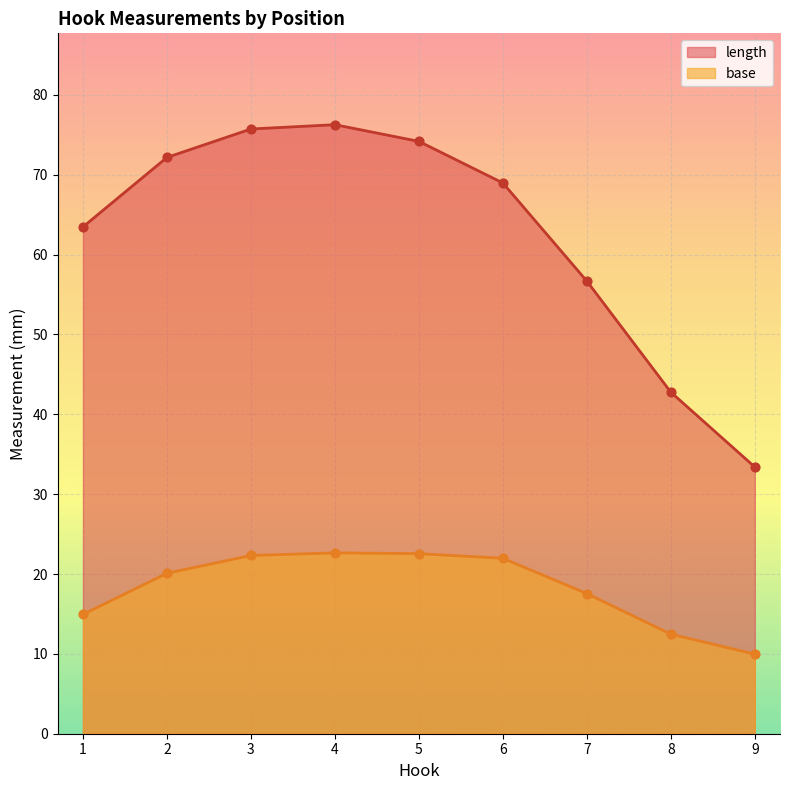

At how many categories does at least one series exceed 76?

1